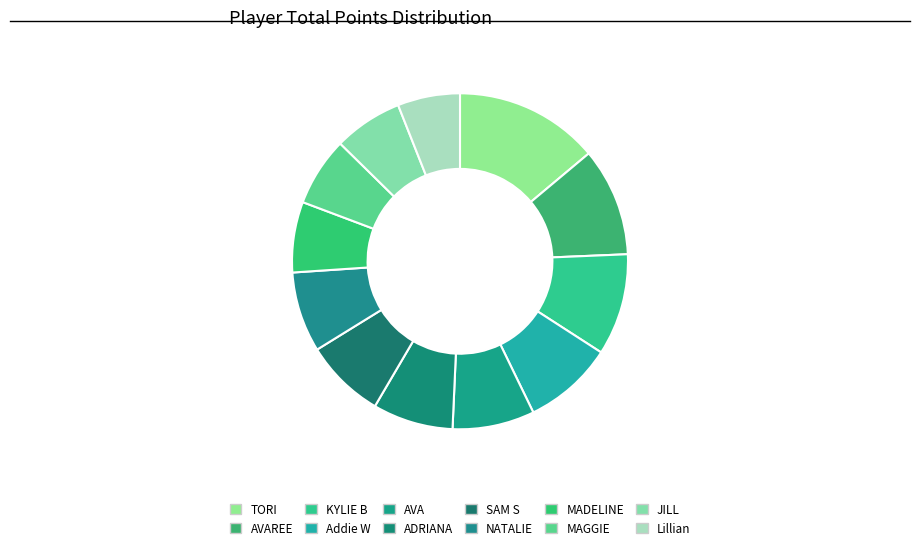

Does any single category account for the majority?

No